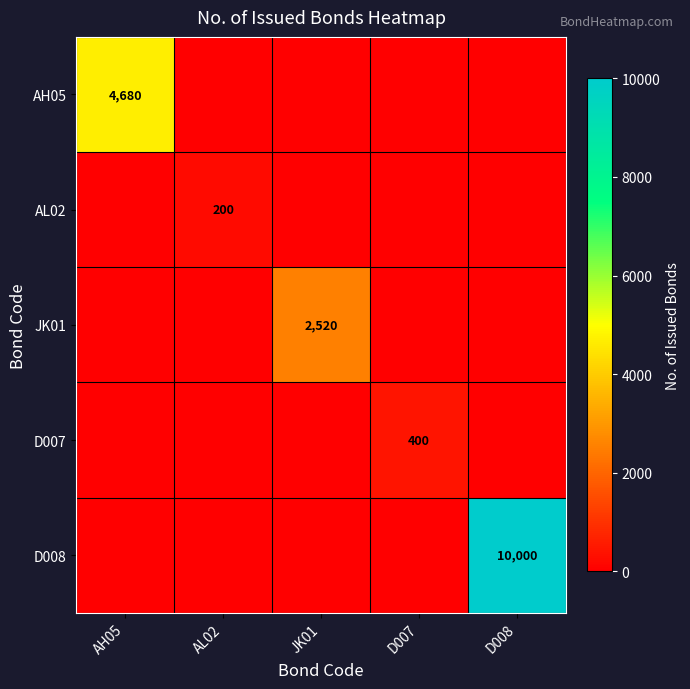

Between AH05 and D008, which is larger?

AH05